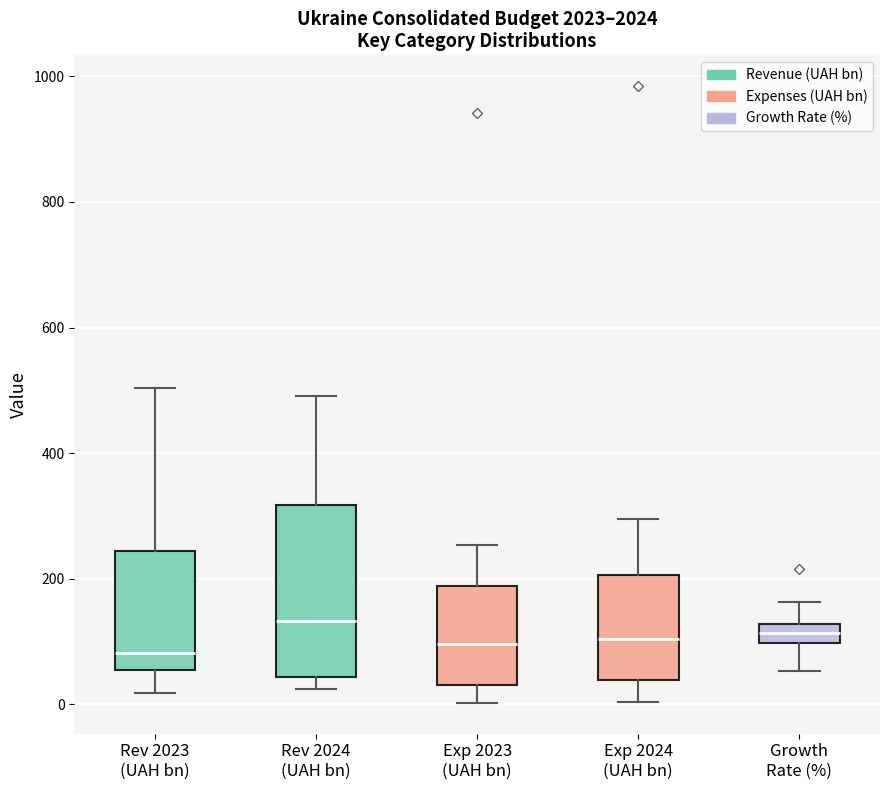

Reading left to right, read every box against the y-axis: the position of its median line, the range the box covers, and the ends of its whiskers. The values are not printed on the chart, so give them approximately, as read against the axis.

Rev 2023 (UAH bn): median 80, box 60 to 240, whiskers 20 to 500
Rev 2024 (UAH bn): median 140, box 40 to 320, whiskers 20 to 500
Exp 2023 (UAH bn): median 100, box 40 to 180, whiskers 0 to 260
Exp 2024 (UAH bn): median 100, box 40 to 200, whiskers 0 to 300
Growth Rate (%): median 120 (inside the box), box 100 to 120, whiskers 60 to 160